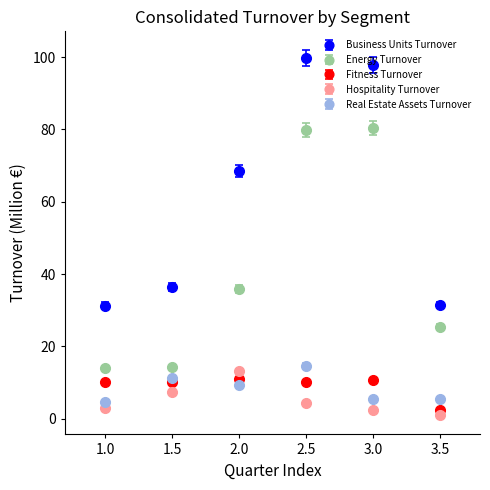

Which series has the largest total across all categories?

Business Units Turnover